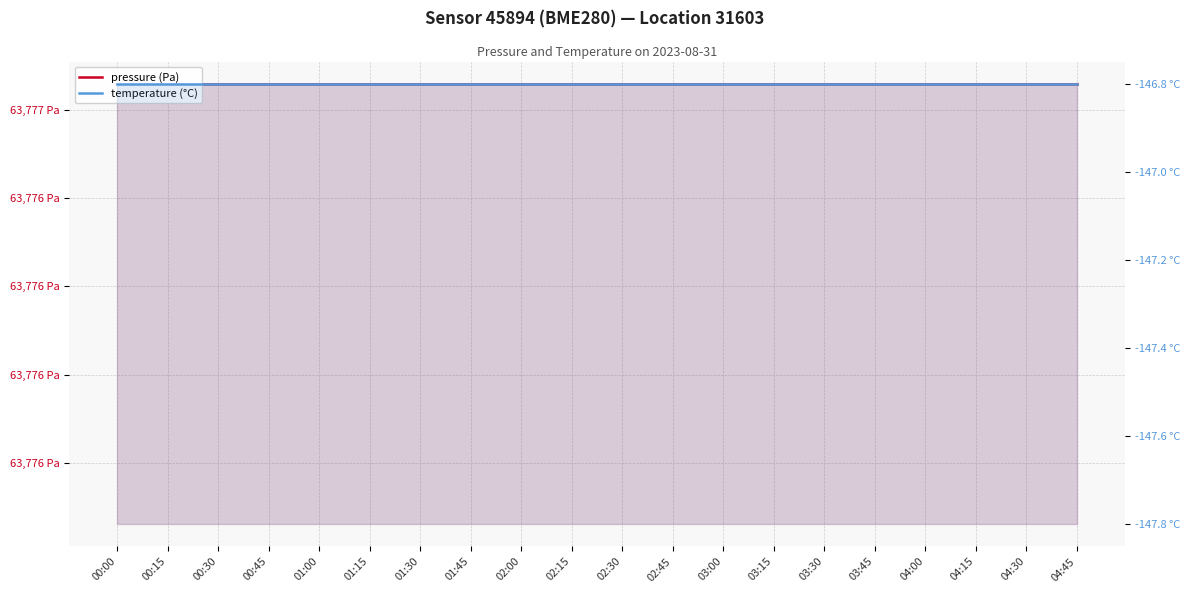

What is the label of the 3rd point from the right?

04:15